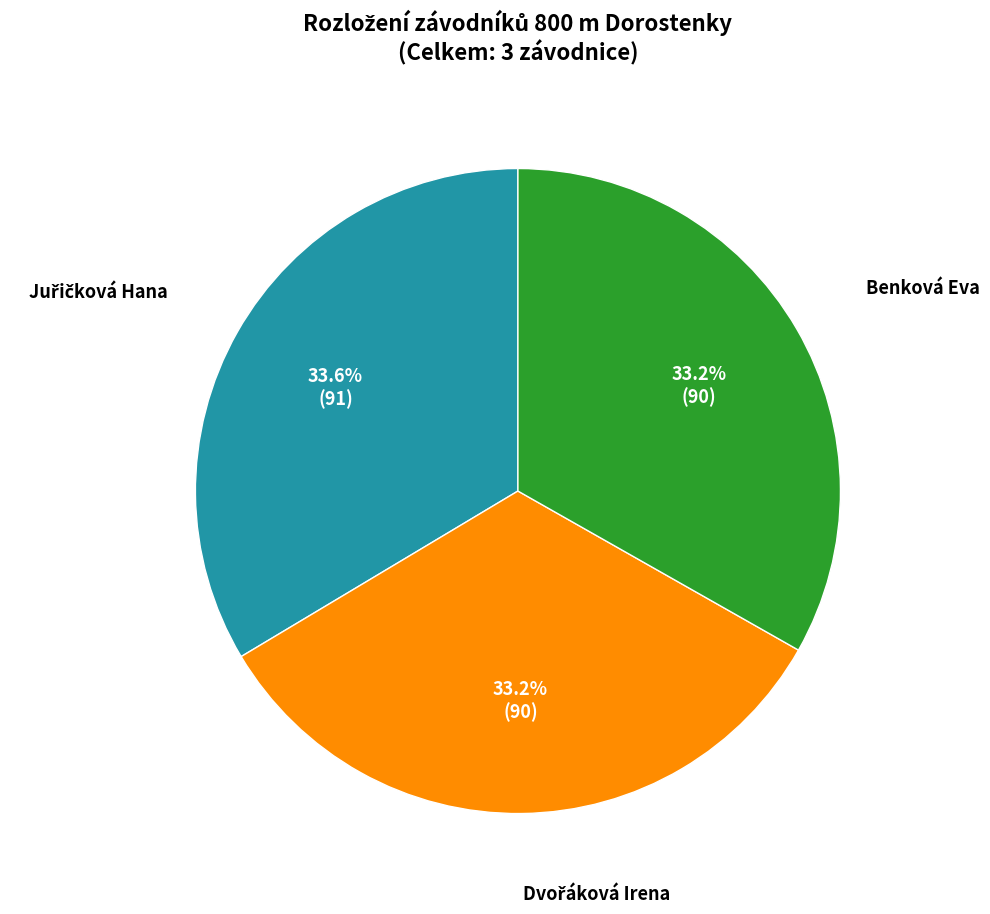

To the nearest percent, what is the average slice percentage?

33%